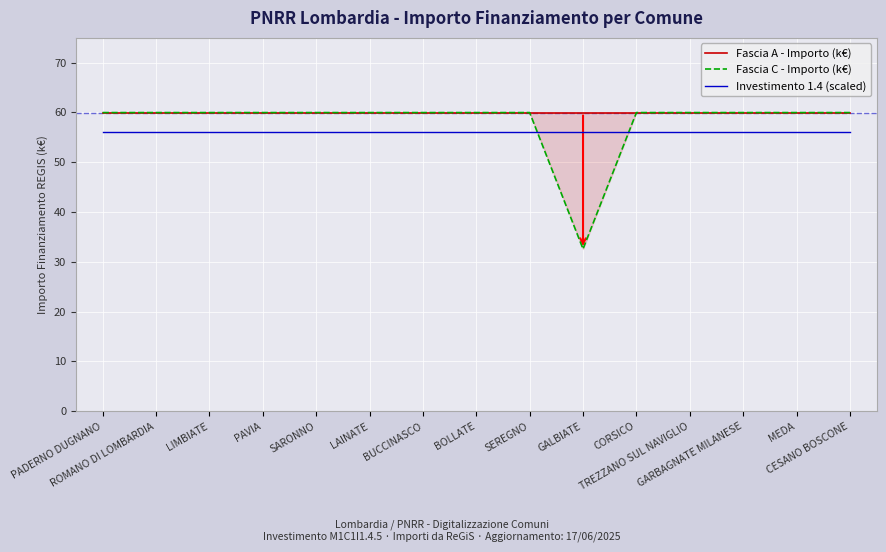

What is the highest value of the Fascia C - Importo (k€) series?

60.0